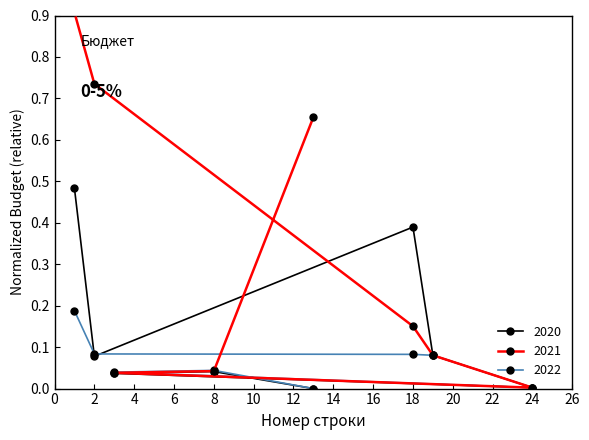

What position from the right is 2?

7